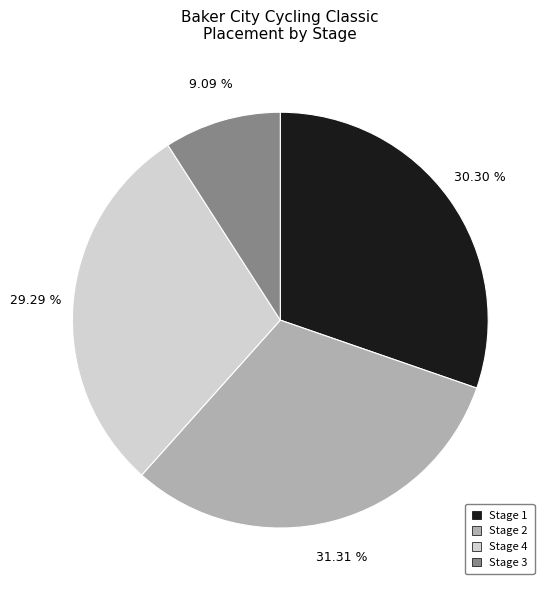

Rank the categories by value from highest to lowest.

Stage 2, Stage 1, Stage 4, Stage 3